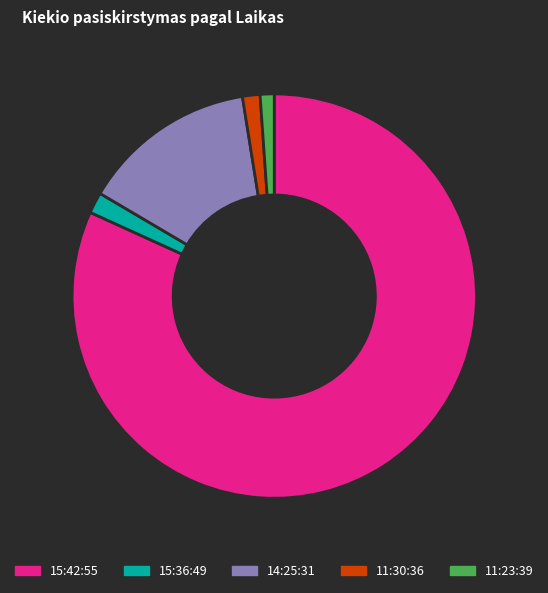

Which slice represents more than half of the pie?

15:42:55